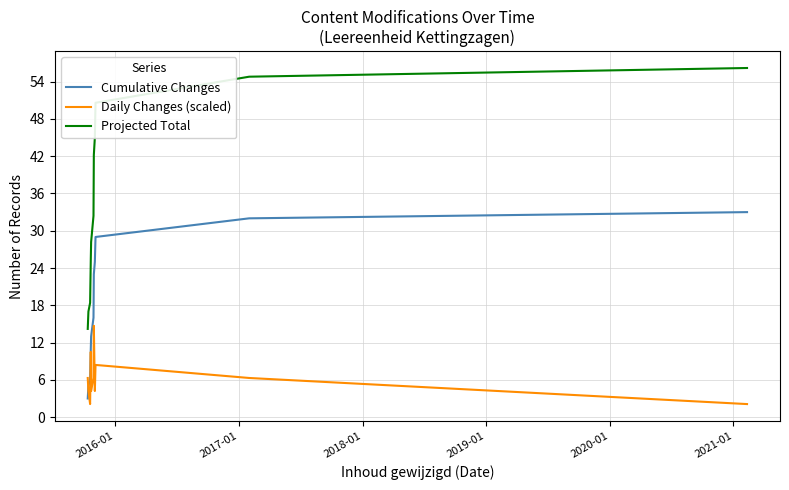

Which series ends up on top after the final intersection of Daily Changes (scaled) and Cumulative Changes?

Cumulative Changes